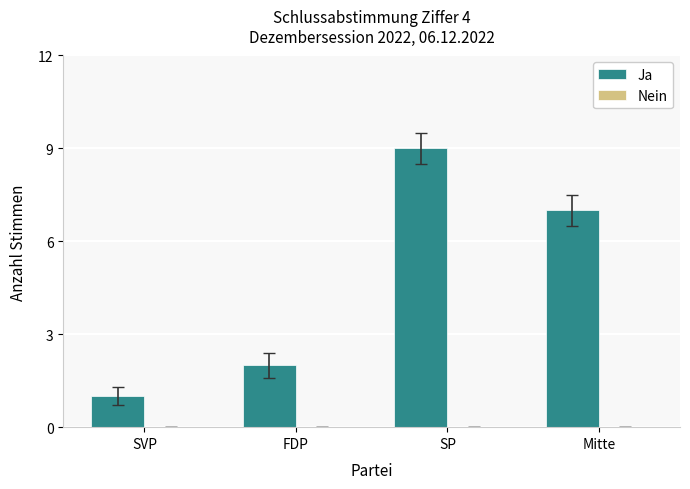

Approximately how many times larger is the value at SP compared to Mitte?

1.3